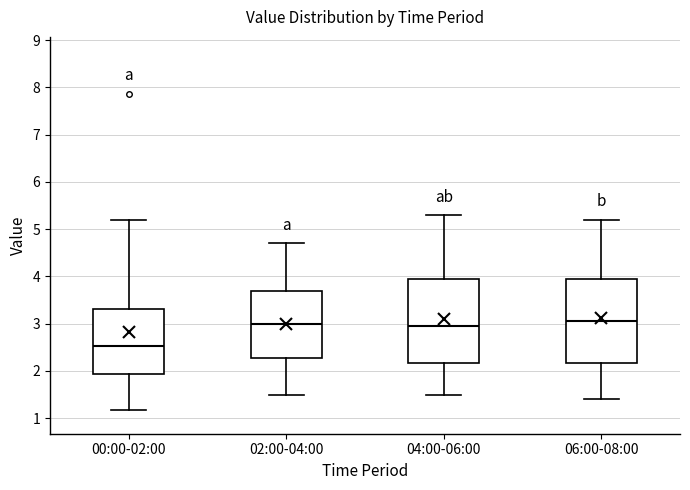

Reading left to right, read every box against the y-axis: the position of its median line, the range the box covers, and the ends of its whiskers. The values are not printed on the chart, so give them approximately, as read against the axis.

00:00-02:00: median 2.5, box 1.9 to 3.3, whiskers 1.2 to 5.2
02:00-04:00: median 3.0, box 2.3 to 3.7, whiskers 1.5 to 4.7
04:00-06:00: median 3.0, box 2.2 to 4.0, whiskers 1.5 to 5.3
06:00-08:00: median 3.1, box 2.2 to 4.0, whiskers 1.4 to 5.2